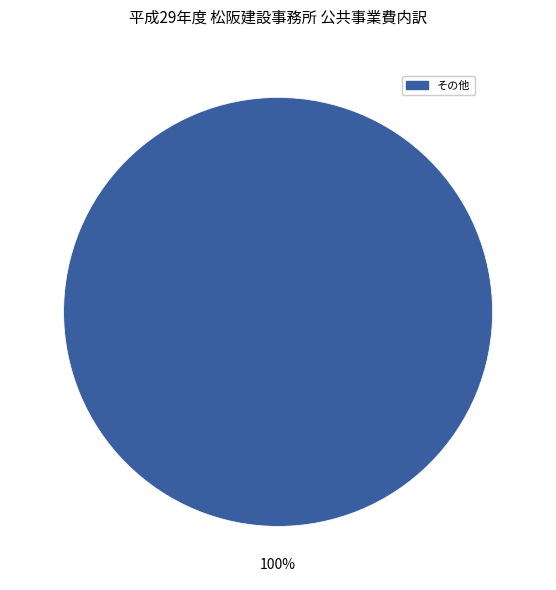

Is there a majority slice in this chart?

Yes